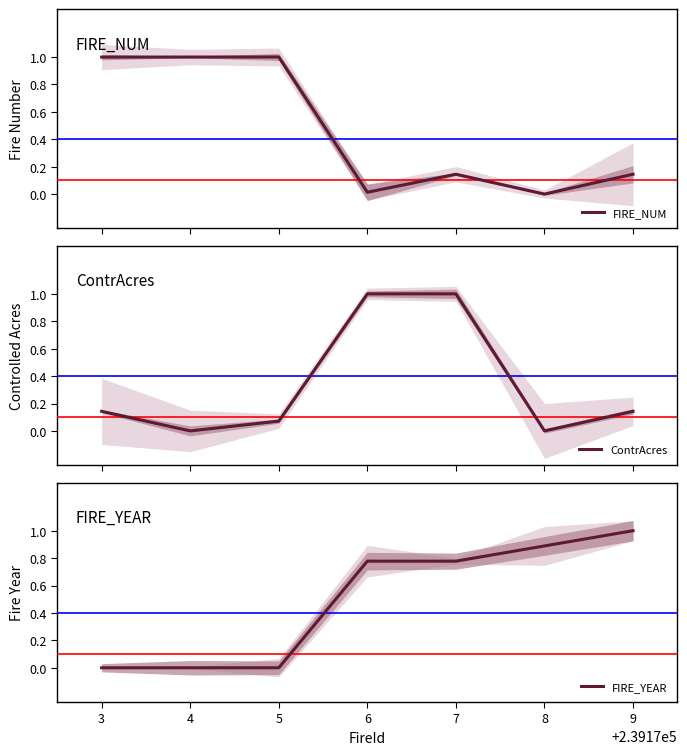

Is it true that FIRE_YEAR equals -0.6 at 4?

False